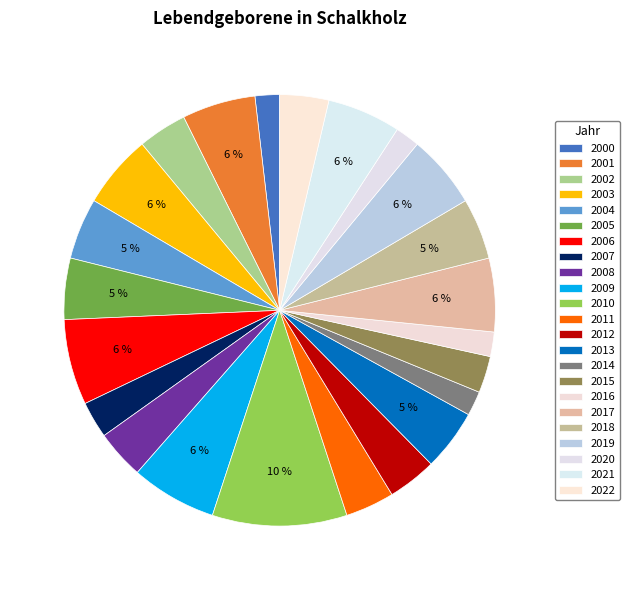

What percentage is the 2015 slice, to the nearest percent?

3%